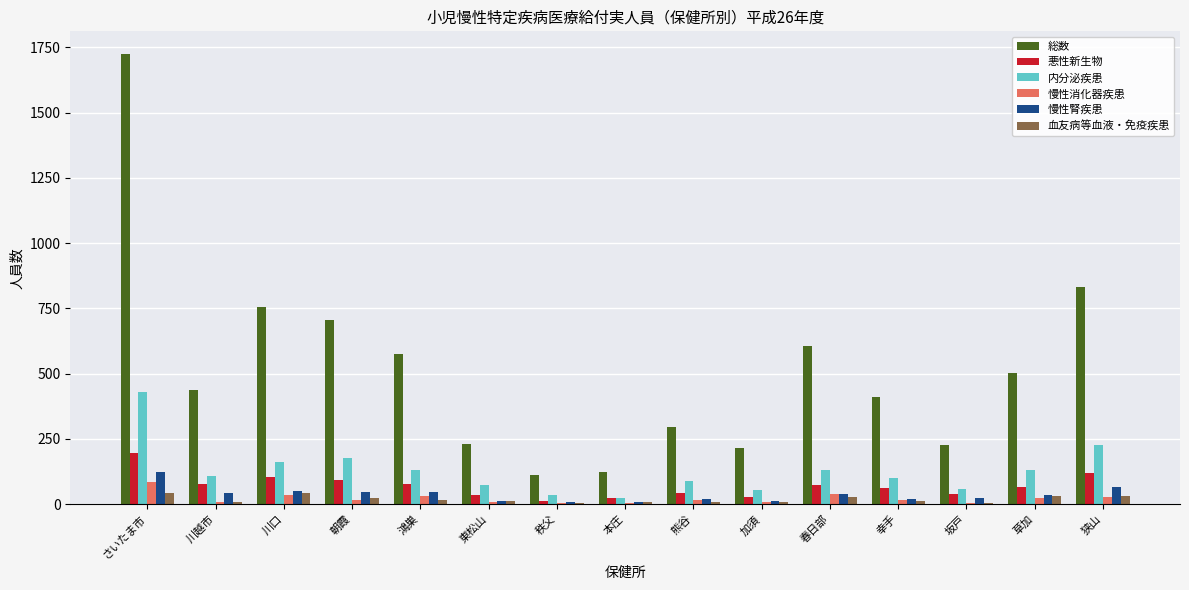

How many groups of bars are there?

15